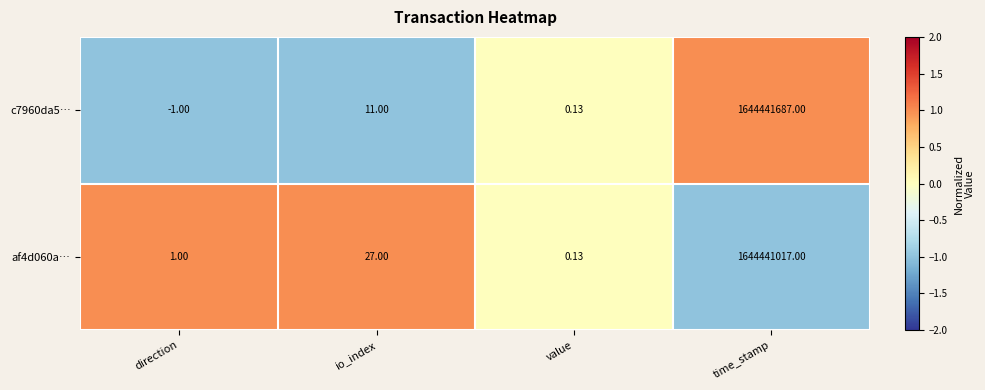

What is the spread (max minus min) of values at direction?

2.0